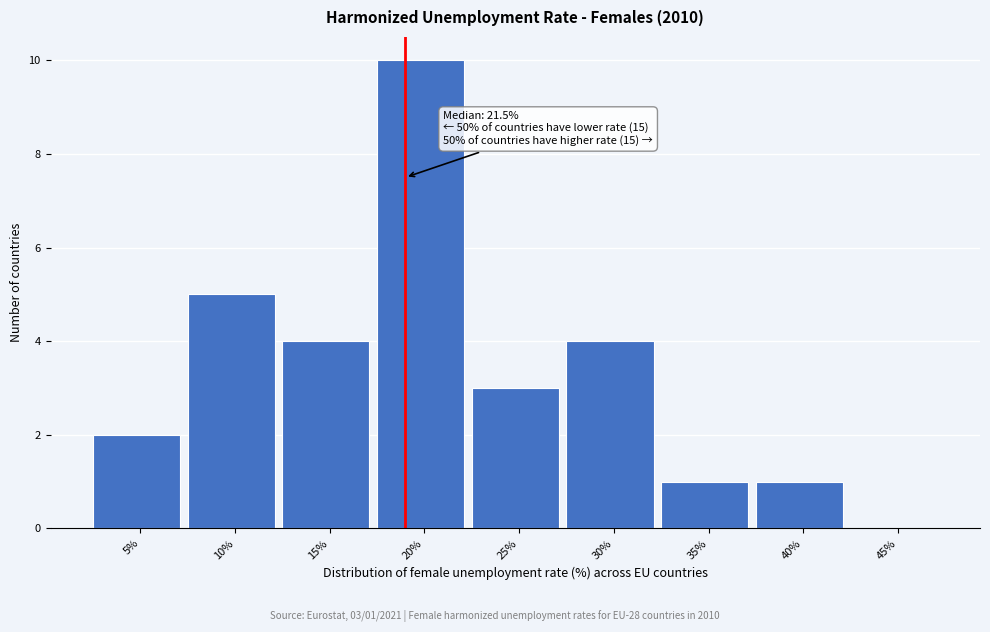

Reading right to left, what are all the values shown in this chart?

45%=0	40%=1	35%=1	30%=4	25%=3	20%=10	15%=4	10%=5	5%=2